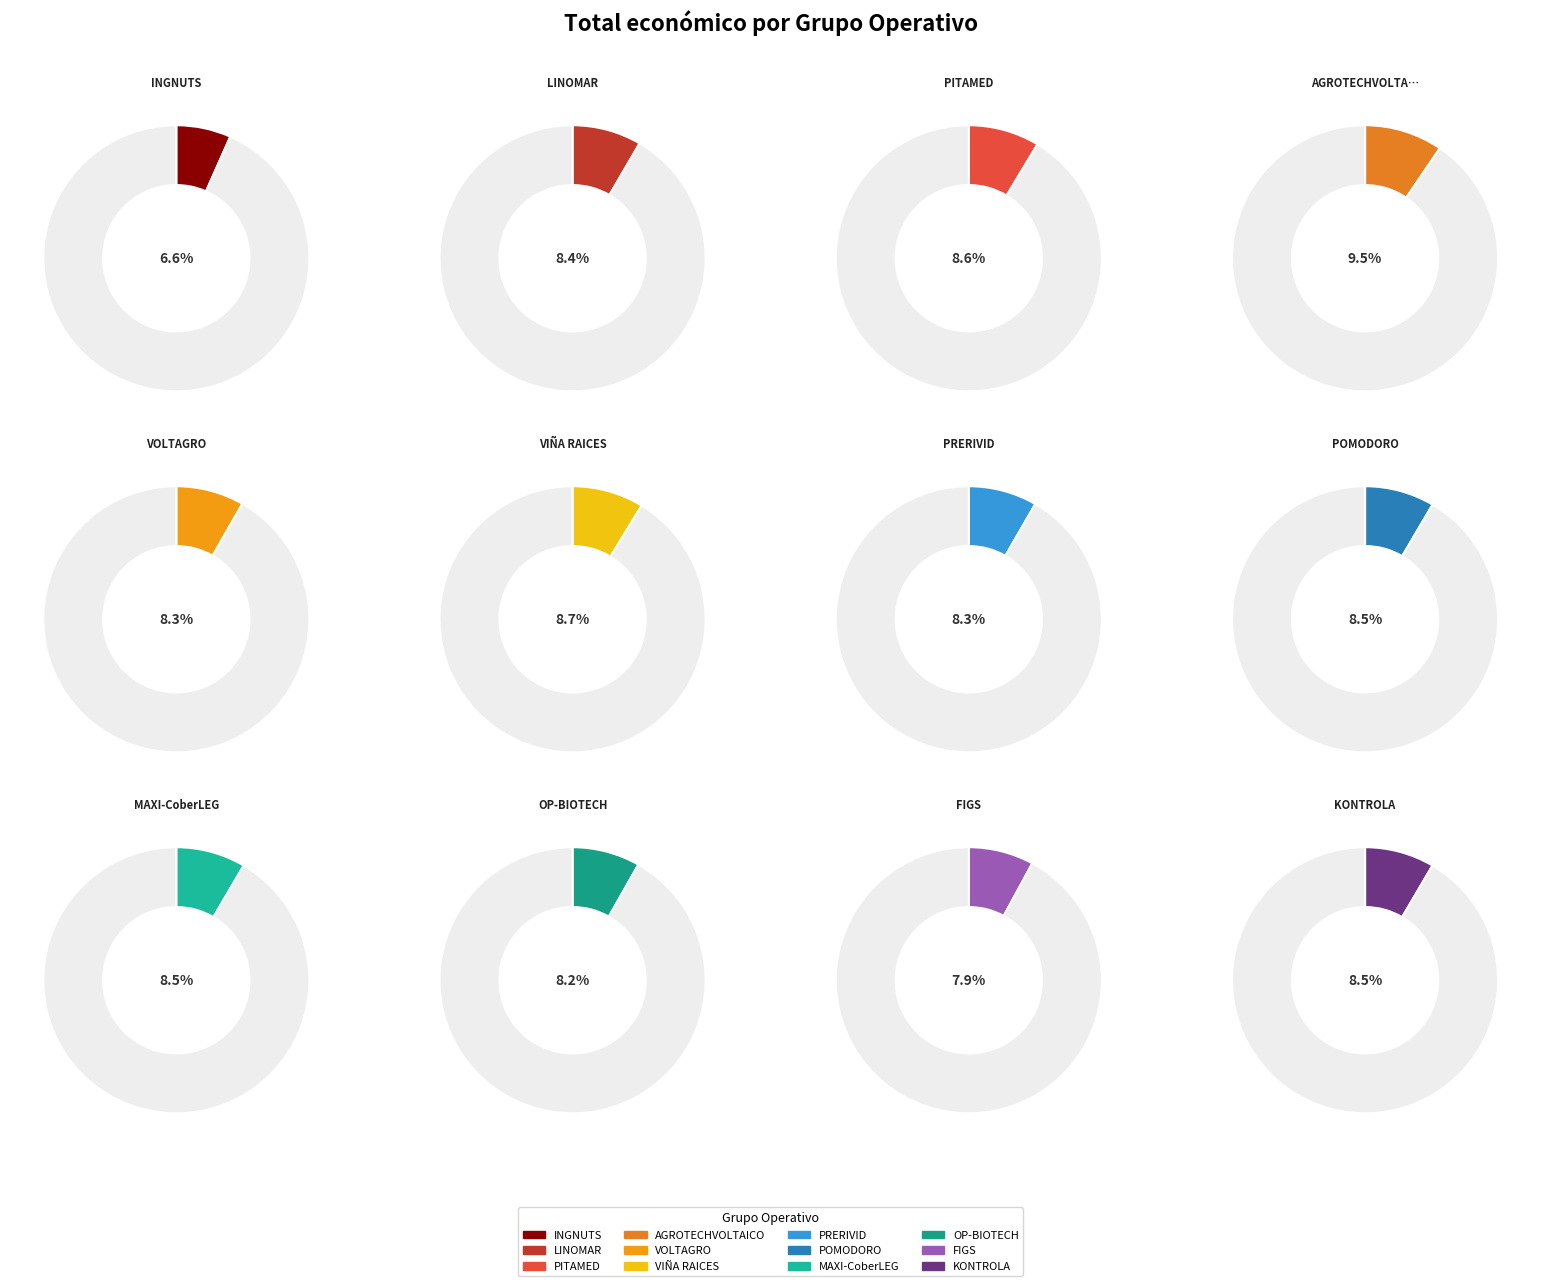

Is it true that LINOMAR is 8% of the pie?

True